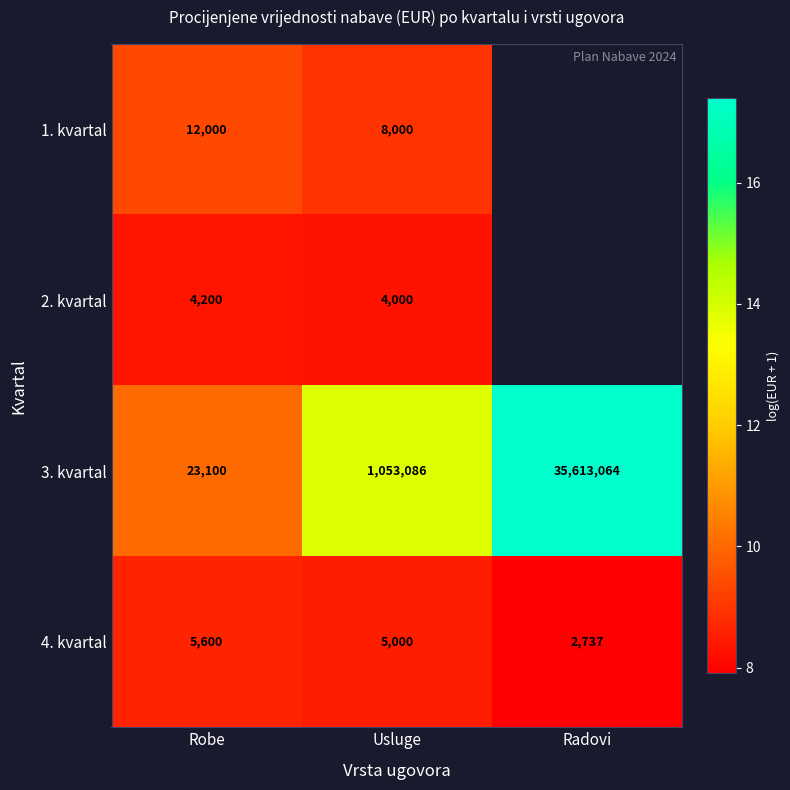

Is the value of 2. kvartal at Robe greater than the value of 3. kvartal at Radovi?

No